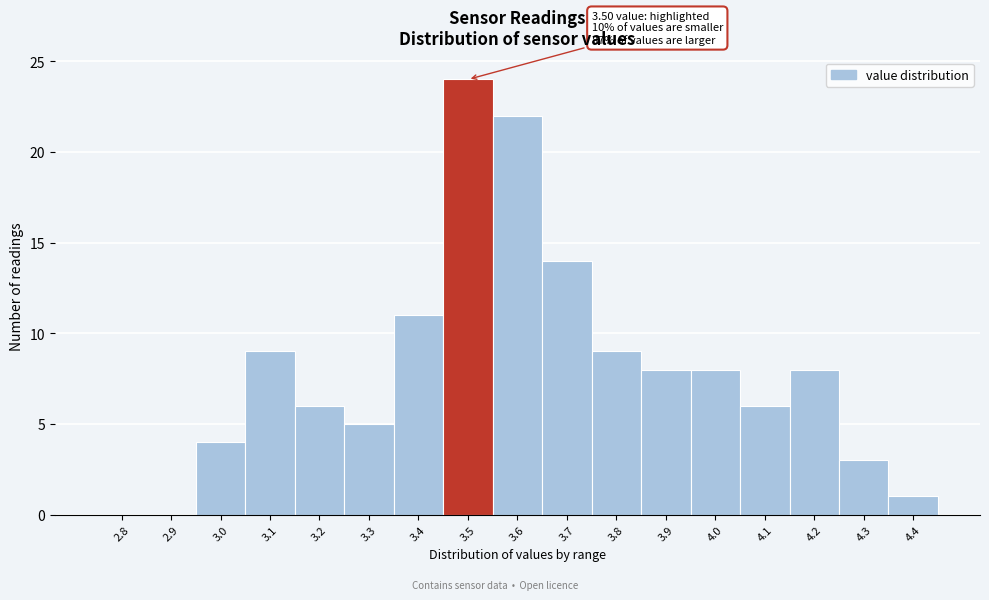

Reading left to right, what are all the values shown in this chart?

2.8=0	2.9=0	3.0=4	3.1=9	3.2=6	3.3=5	3.4=11	3.5=24	3.6=22	3.7=14	3.8=9	3.9=8	4.0=8	4.1=6	4.2=8	4.3=3	4.4=1